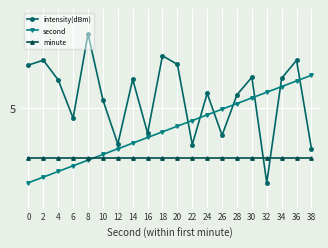

Is it true that minute equals 2.0 at 36?

True